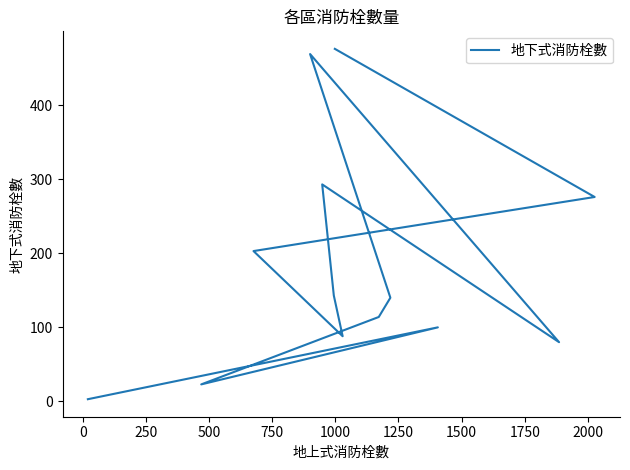

How many data points are less than 140?

6